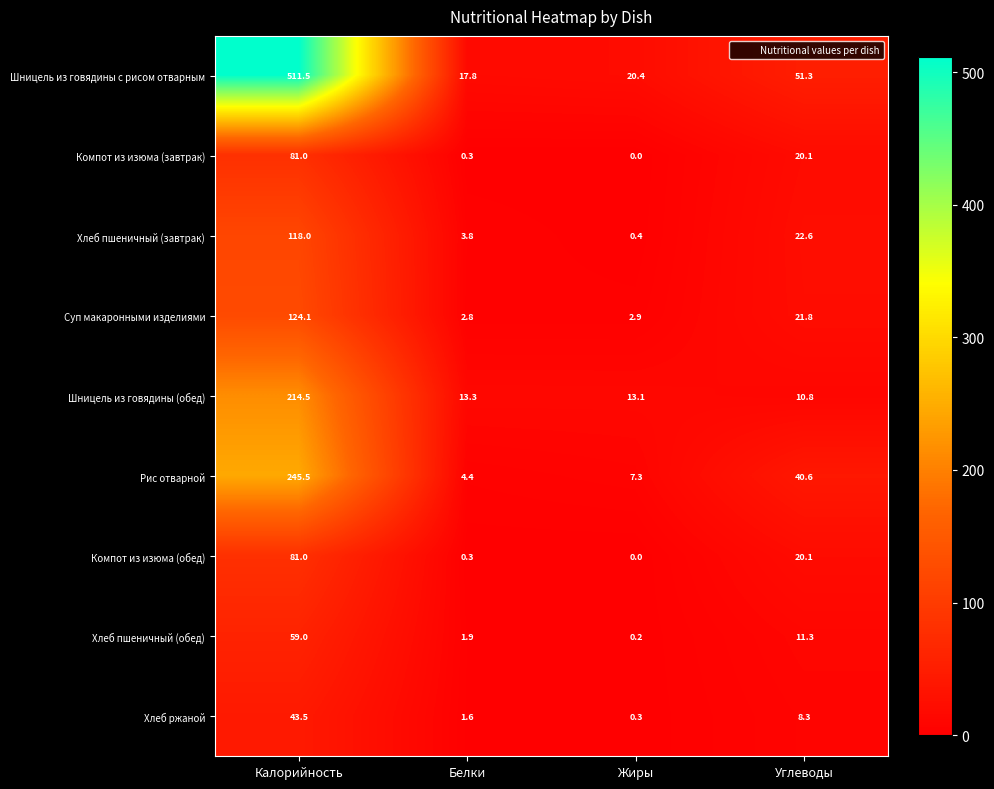

Rank the categories by Хлеб пшеничный (завтрак) value from highest to lowest.

Калорийность, Углеводы, Белки, Жиры